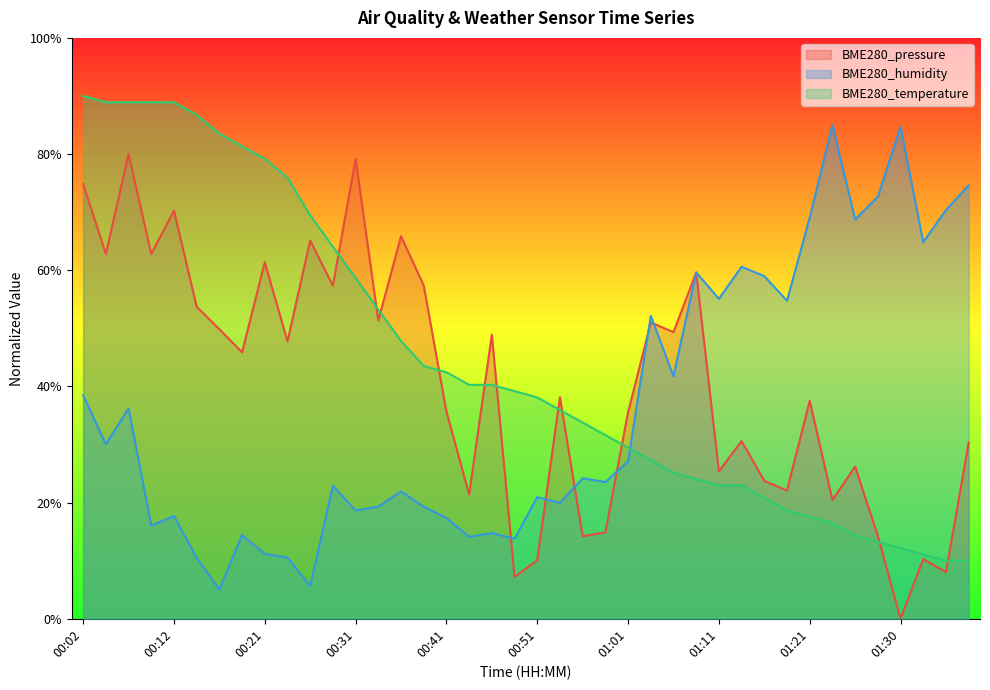

Rank the series by their maximum value, from highest to lowest.

BME280_temperature, BME280_humidity, BME280_pressure